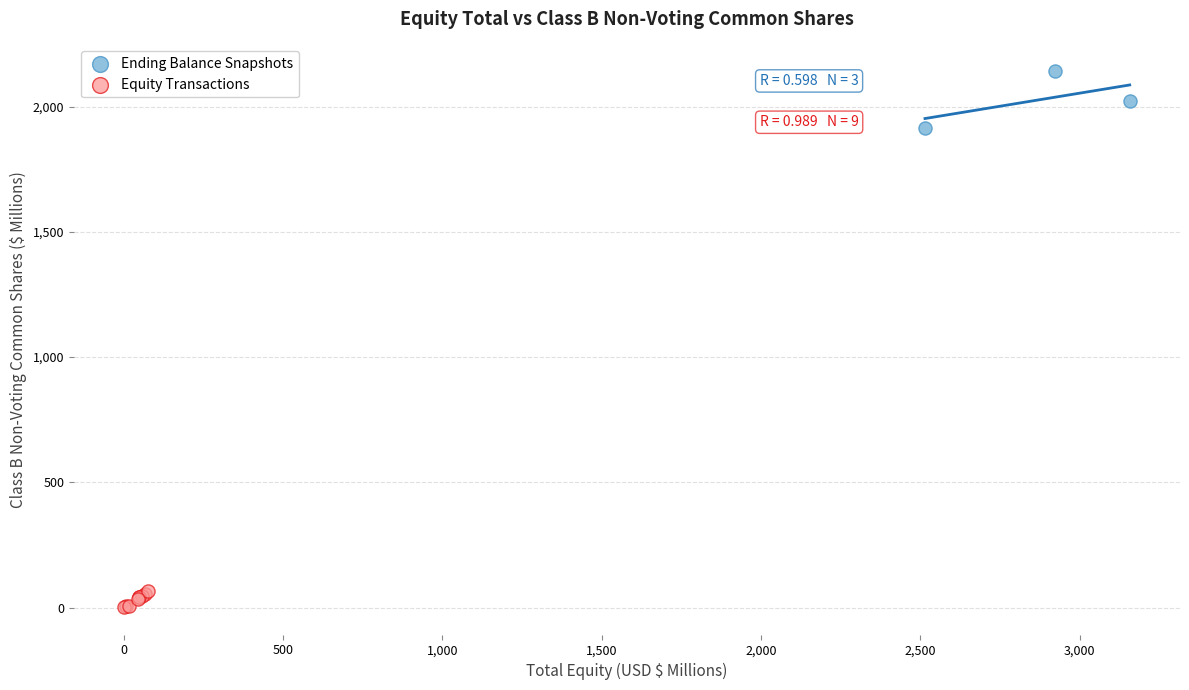

Which series reaches the maximum Y coordinate?

Ending Balance Snapshots